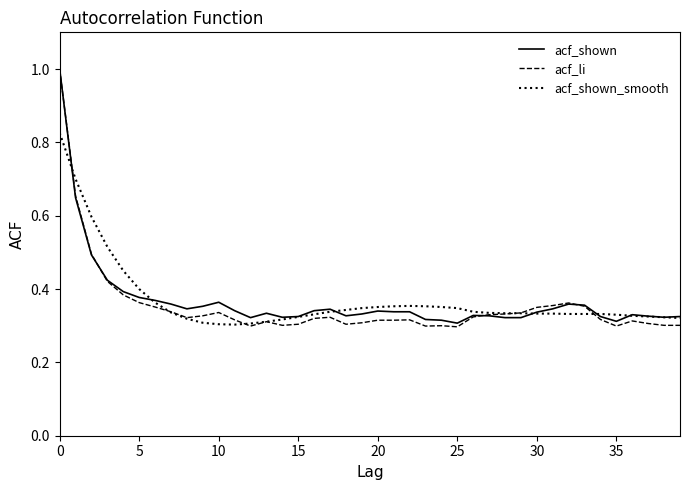

What is the sum of all acf_shown values?

14.7